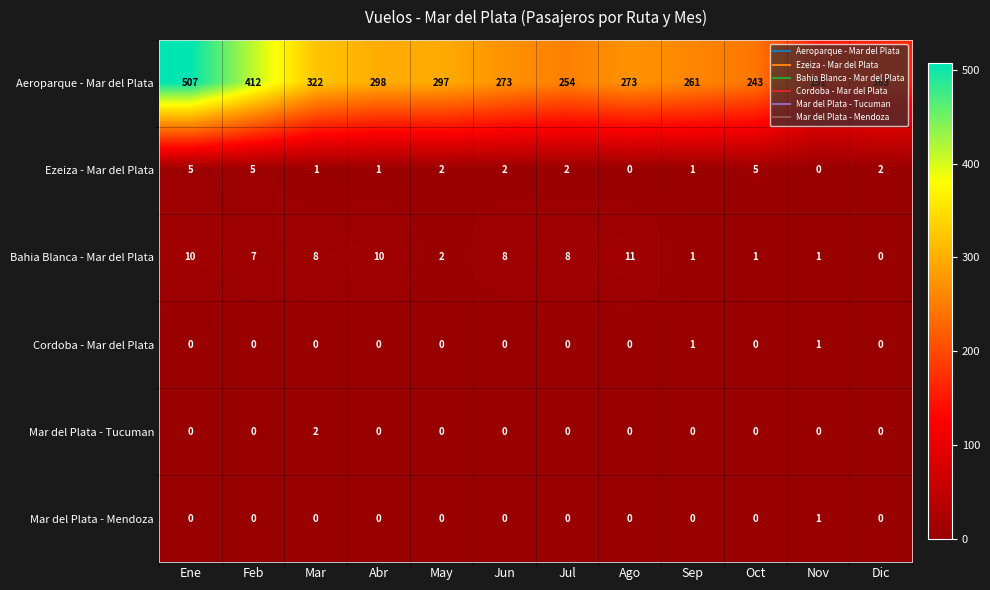

What is the difference between the Aeroparque - Mar del Plata values at Dic and Jul?

91